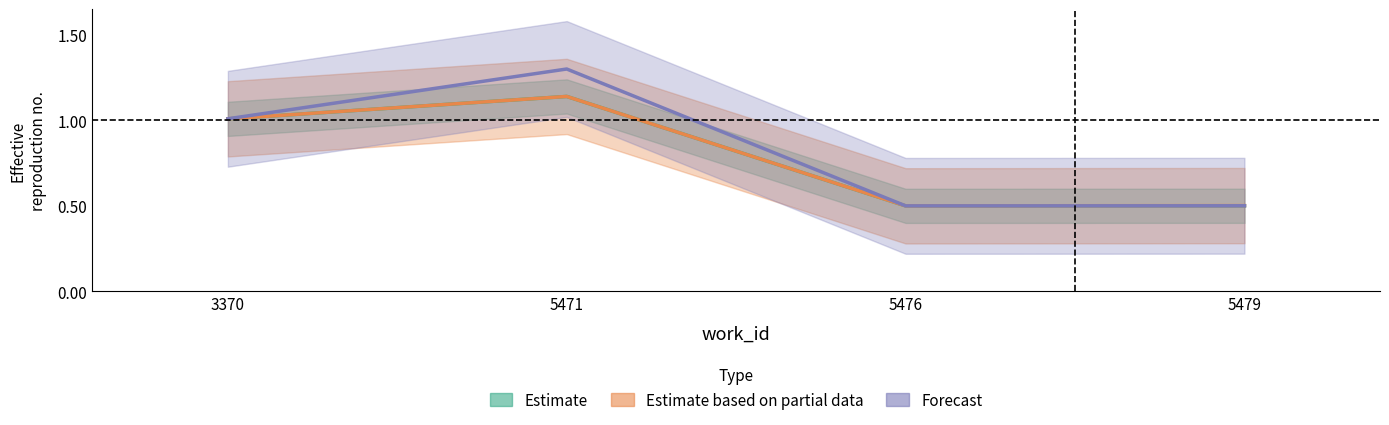

Rank the series by their maximum value, from highest to lowest.

Forecast, Estimate, Estimate based on partial data